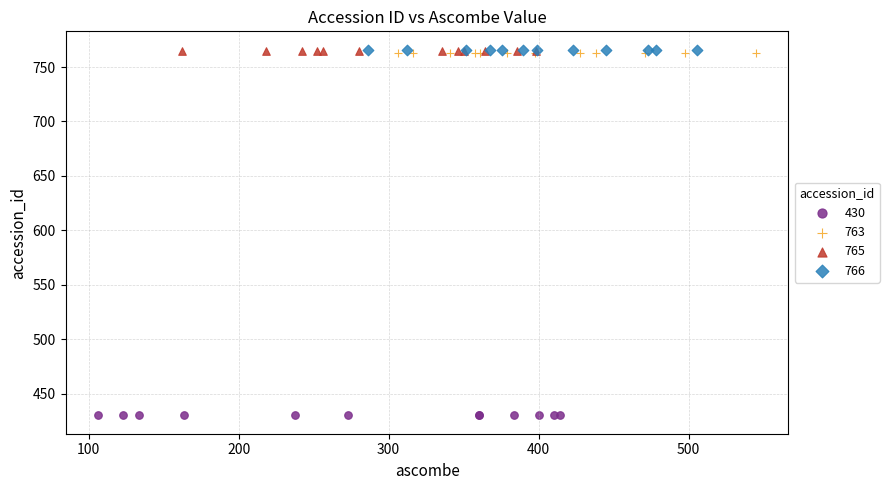

What are all the series names shown in the legend?

430, 763, 765, 766